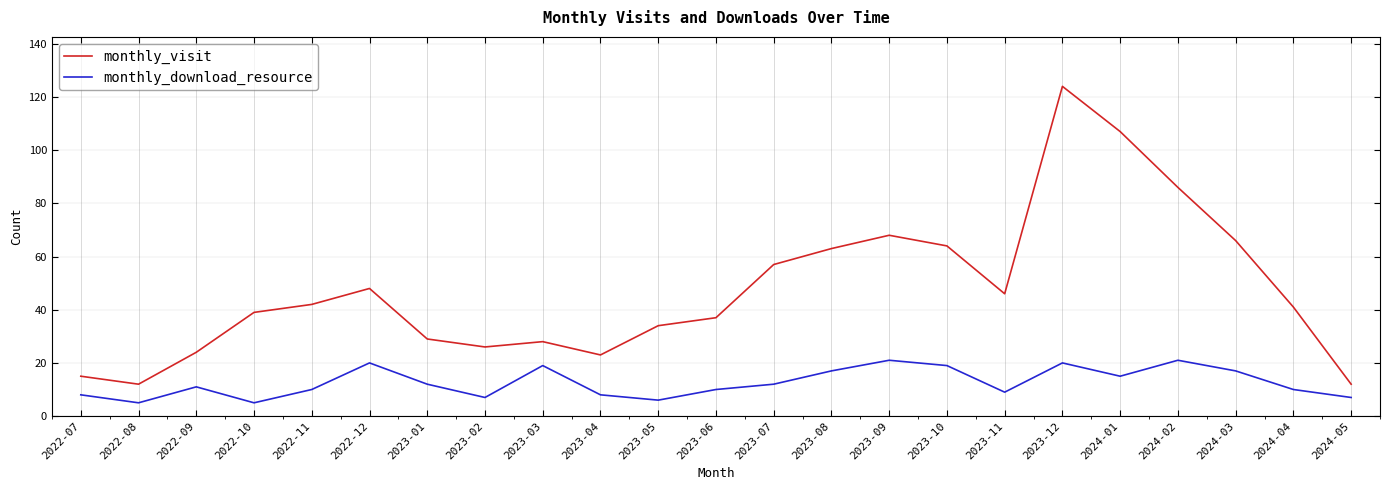

List the series in order of their overall mean, highest first.

monthly_visit, monthly_download_resource